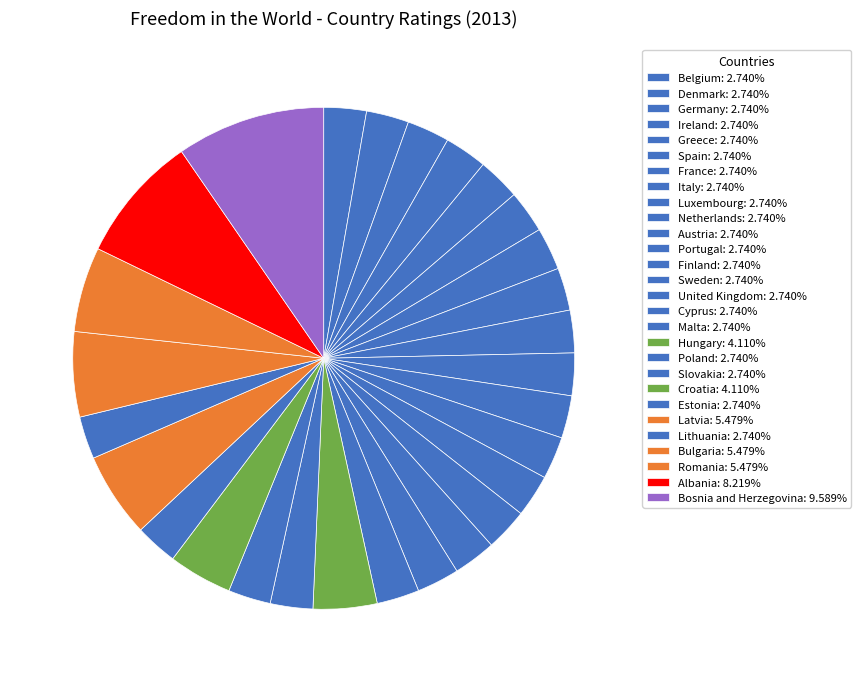

What is the ratio of the value at Netherlands to the value at Malta?

1.0